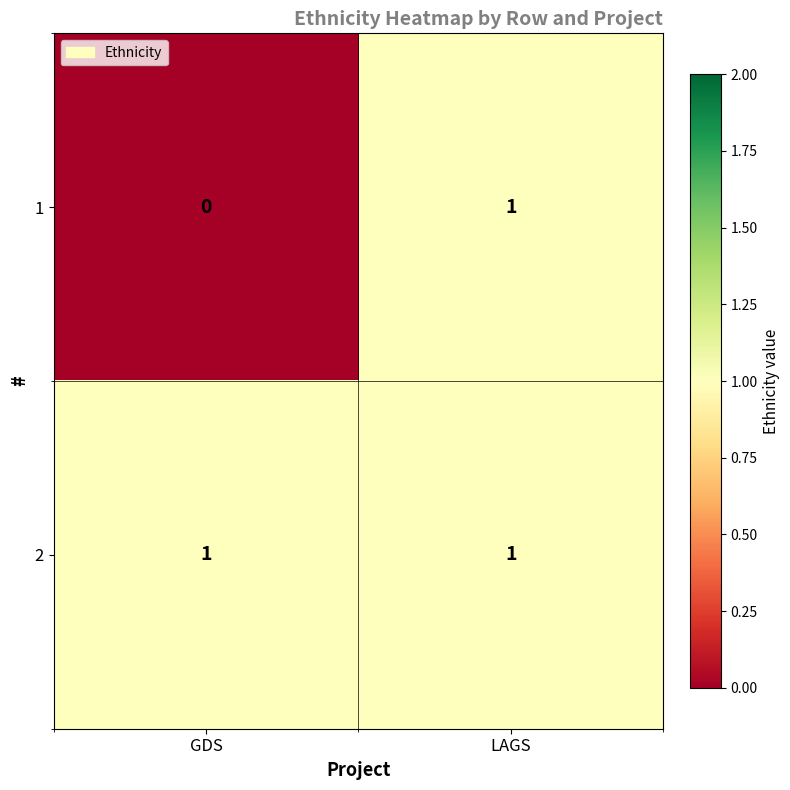

At how many categories does at least one series exceed 0?

2